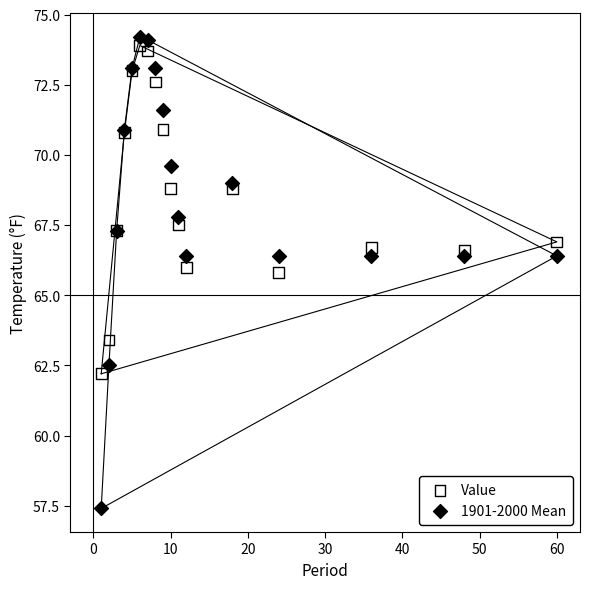

Across all series, what Y value is closest to 65?

65.8